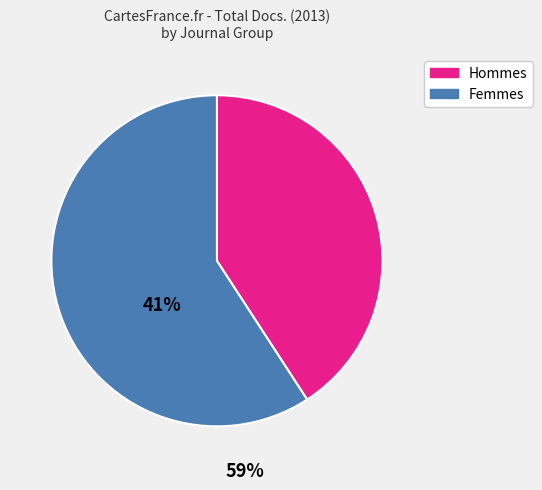

Does any single category account for the majority?

Yes